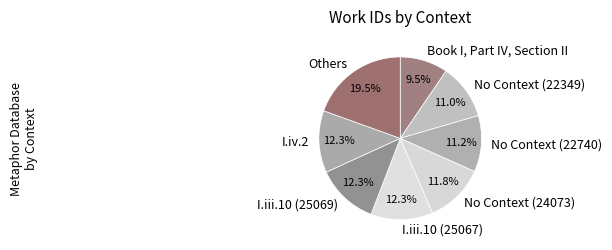

Count the number of slices in the pie.

8